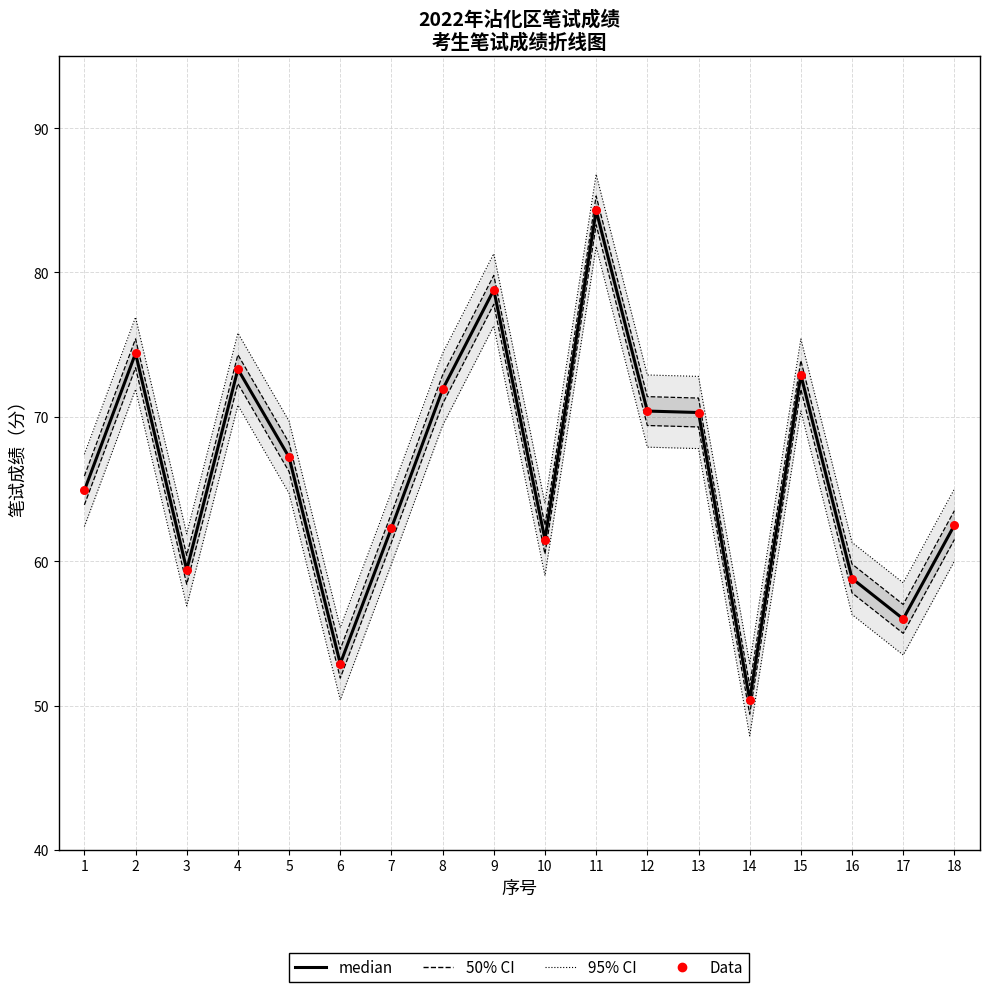

Is the value of Data at 15 greater than the value of median at 15?

No